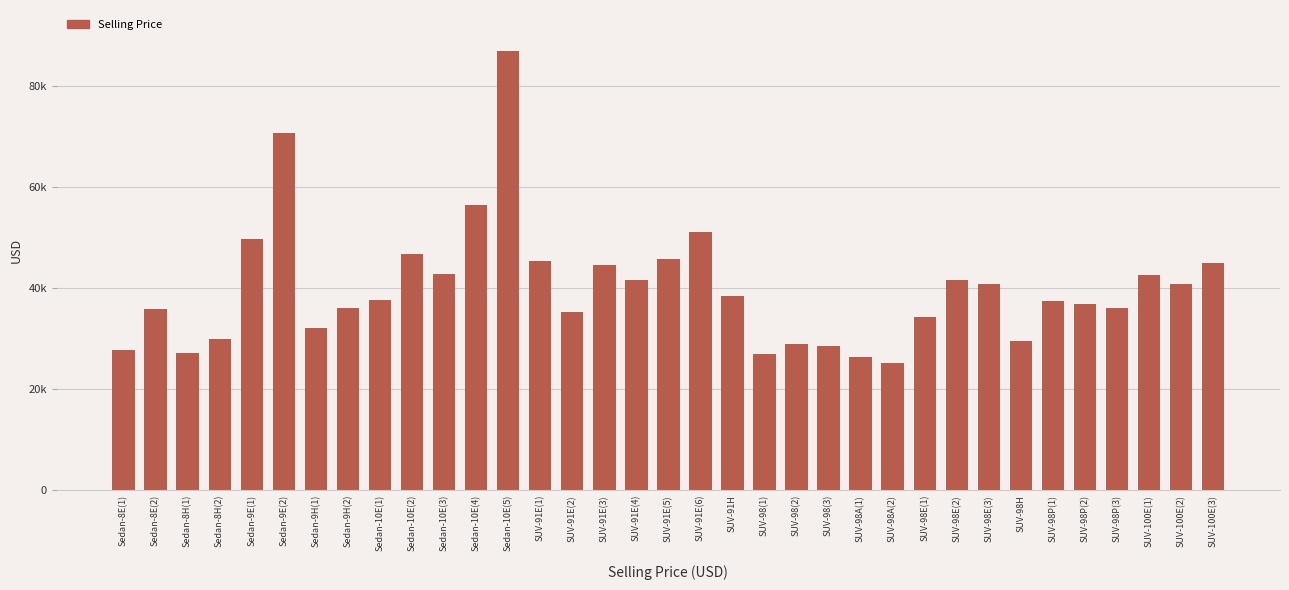

How many data points are less than 37698?

17